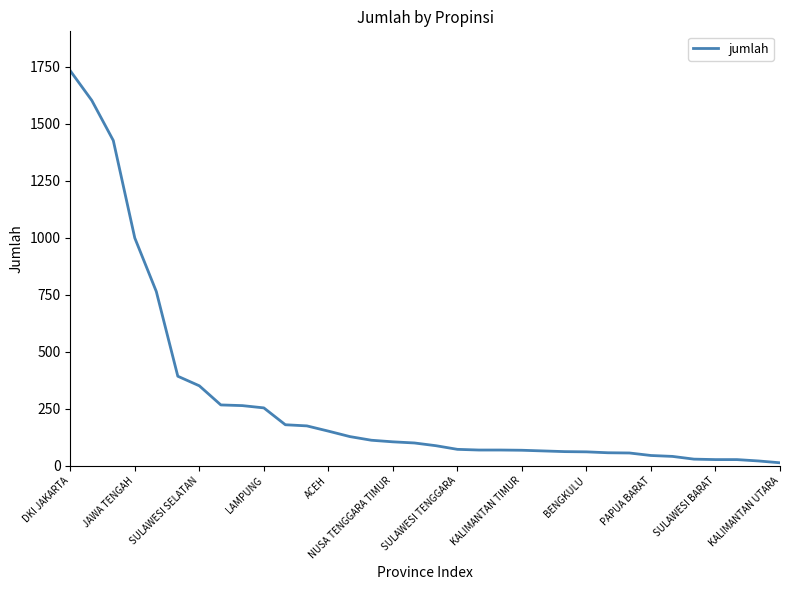

What is the maximum value shown in the chart?

1733